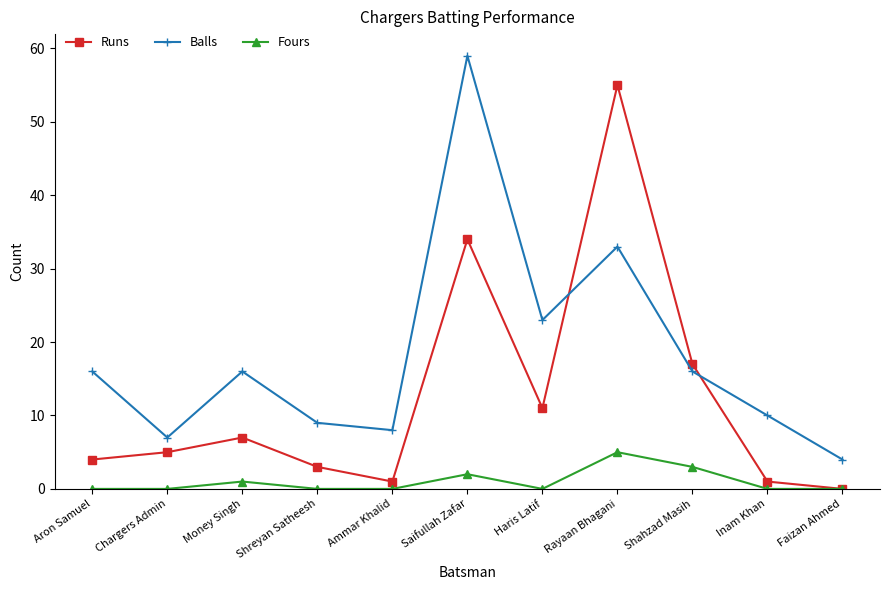

How many data points in Balls are less than 16?

5